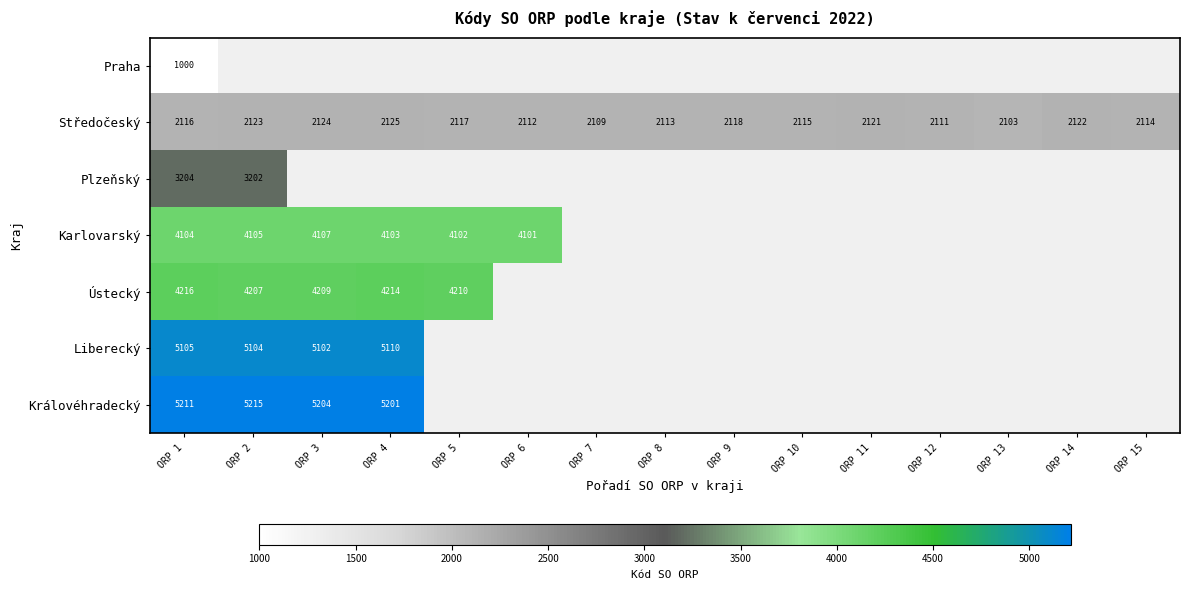

Between ORP 14 and ORP 6, which is larger?

ORP 6